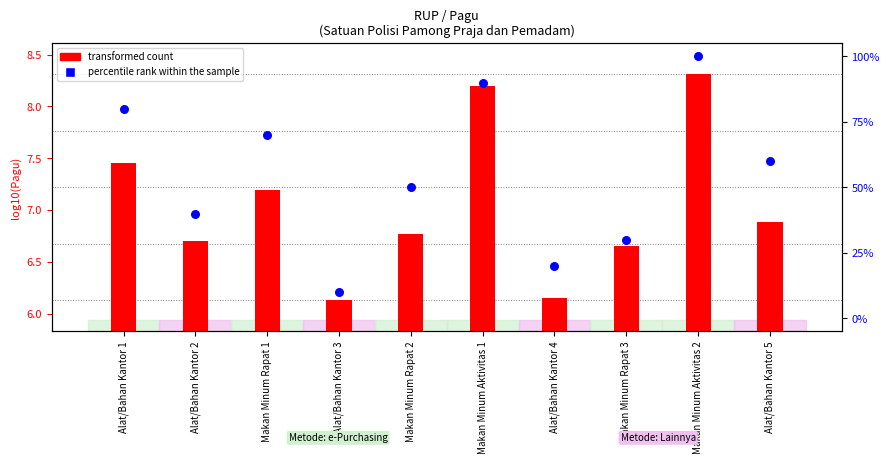

Which series contains the highest Y value?

percentile rank within the sample